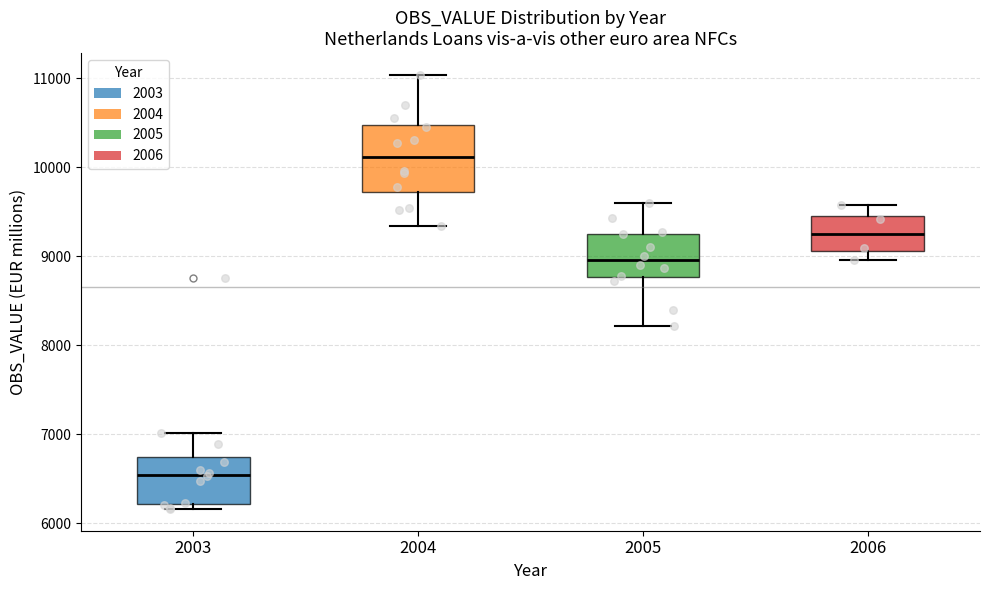

Where does the upper whisker of the box at x = 2003 end on the y-axis? The values are not printed on the chart, so give them approximately, as read against the axis.

7000